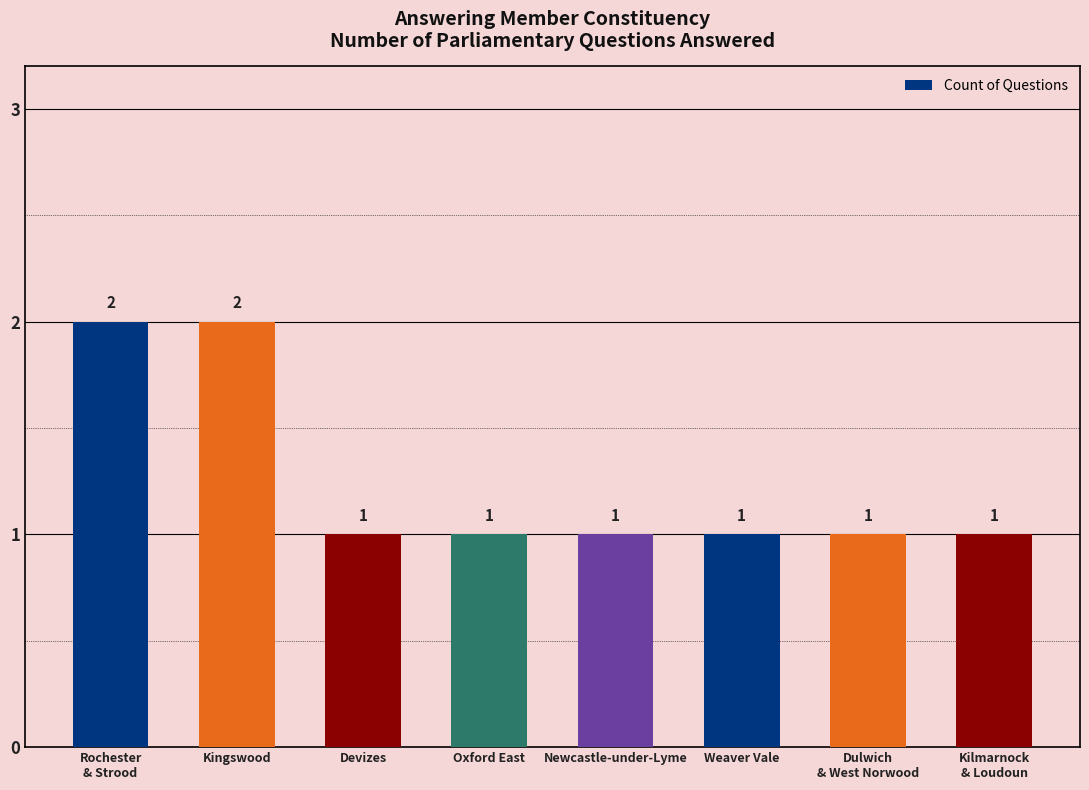

What is the label of the 3rd bar from the right?

Weaver Vale